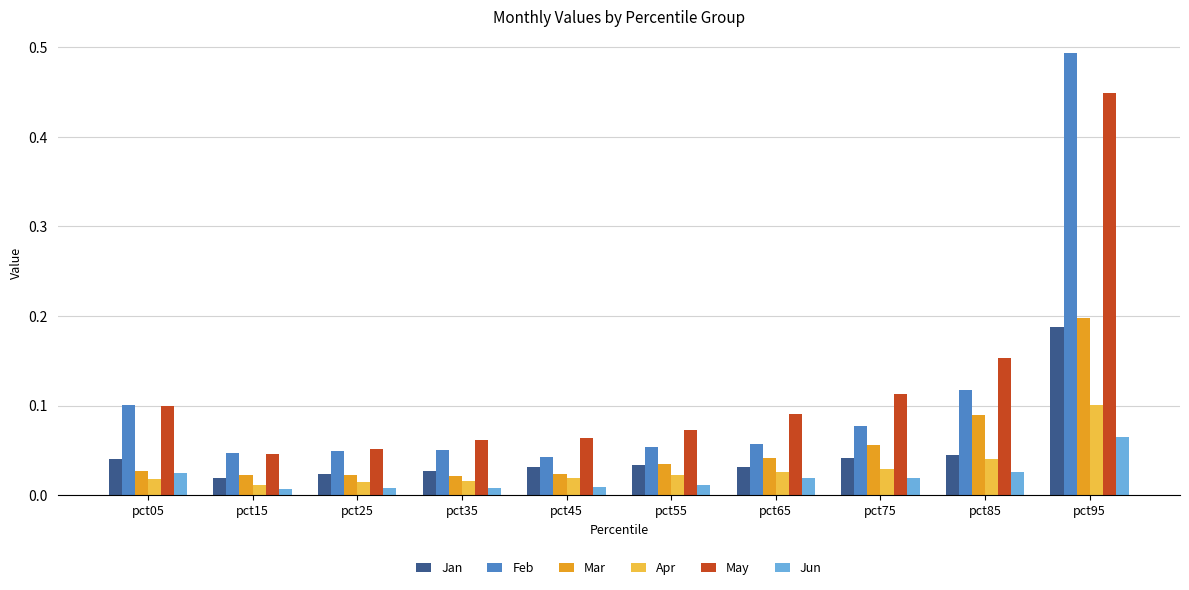

Which series has the largest total across all categories?

May